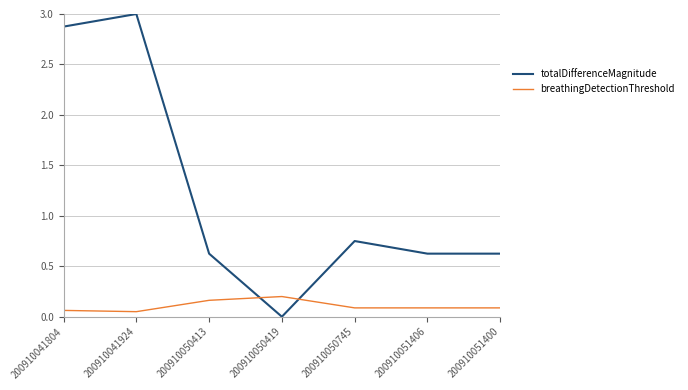

What is the difference between the maximum and minimum values in the totalDifferenceMagnitude series?

3.0